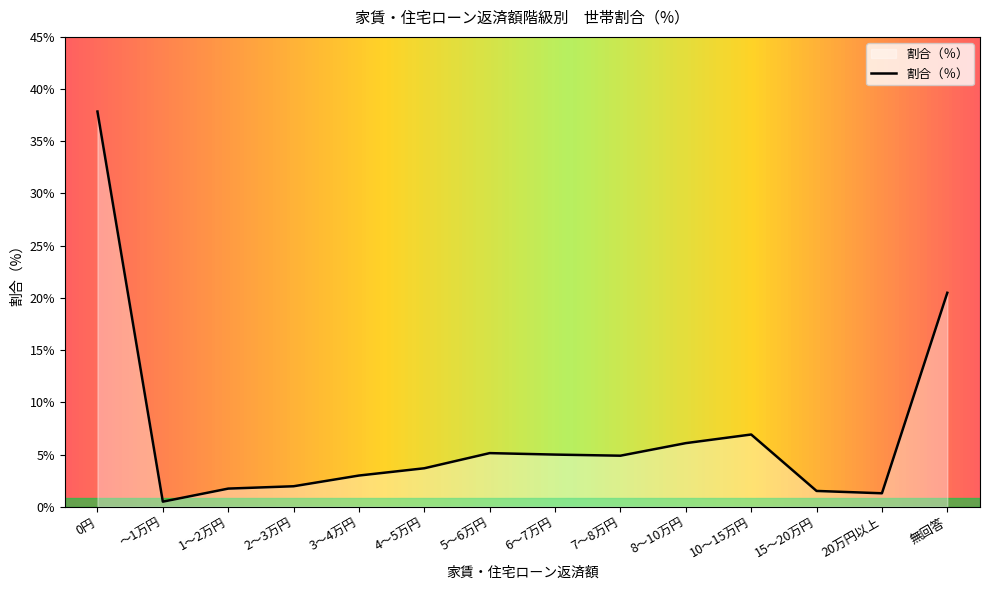

Which category has the lowest value across all series?

～1万円